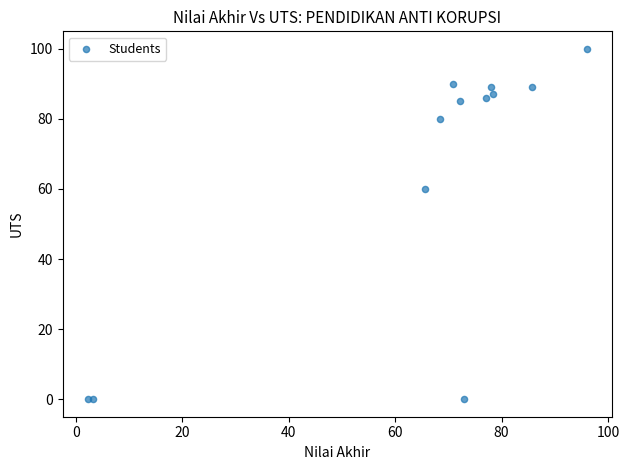

What is the average Y value?

64